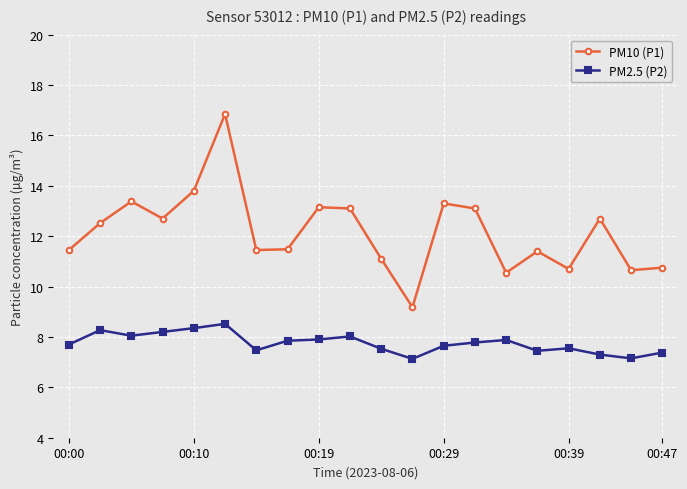

What is the sum of all PM2.5 (P2) values?

155.1